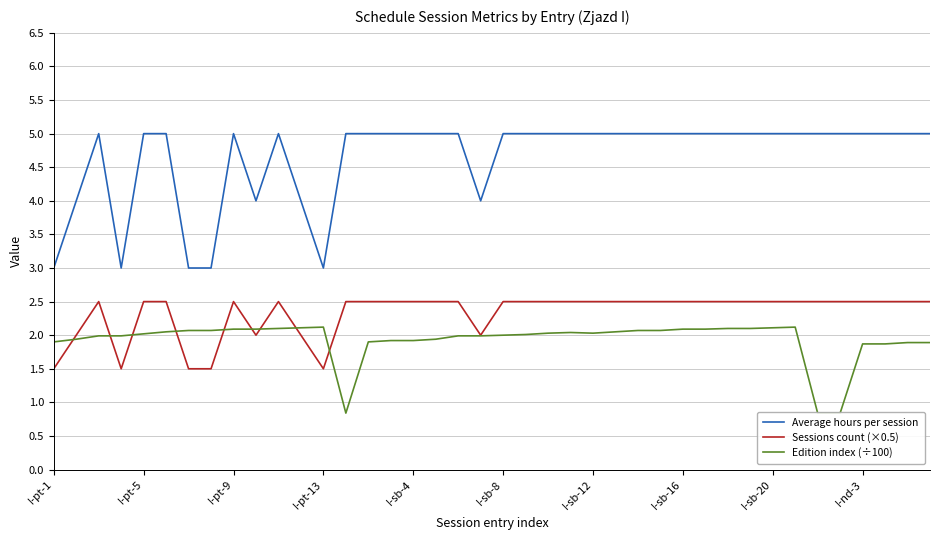

What is the maximum value for Sessions count (×0.5)?

2.5